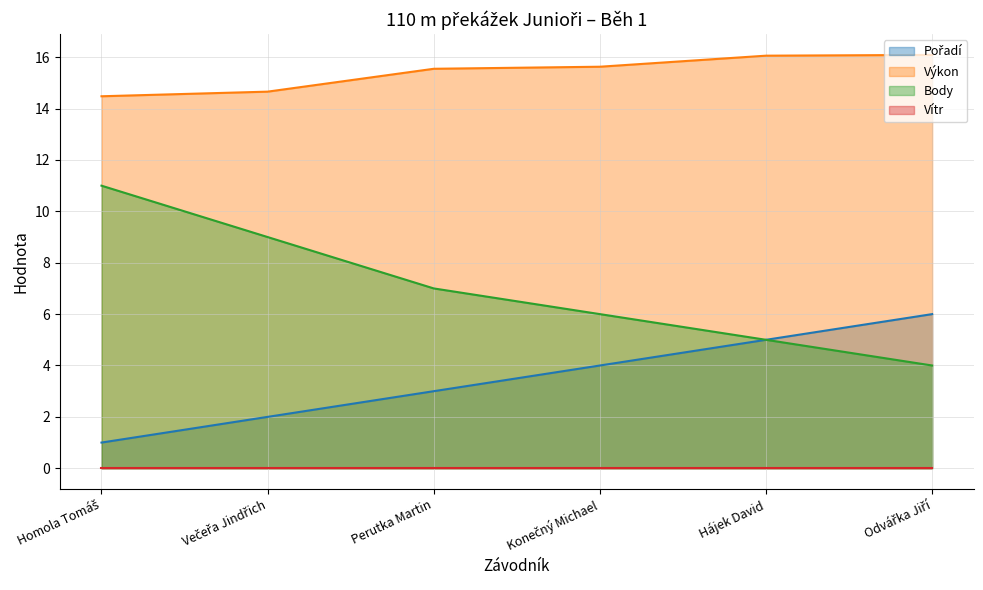

Which series has the largest range (max minus min)?

Body